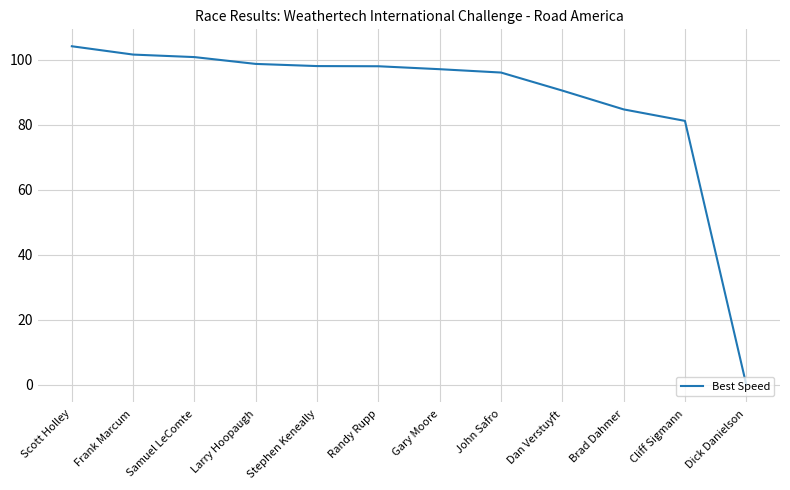

What value does the data have at Stephen Keneally?

98.1